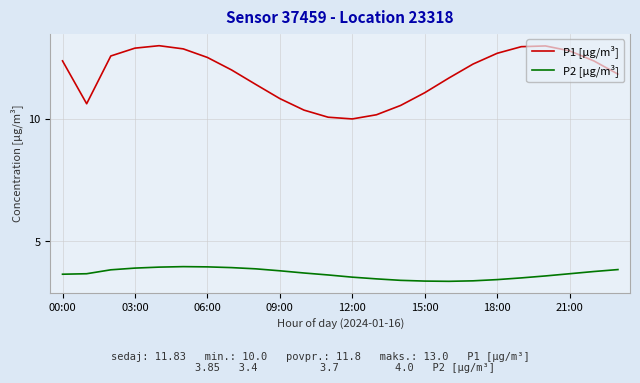

List the series in order of their peak value, highest first.

P1 [µg/m³], P2 [µg/m³]